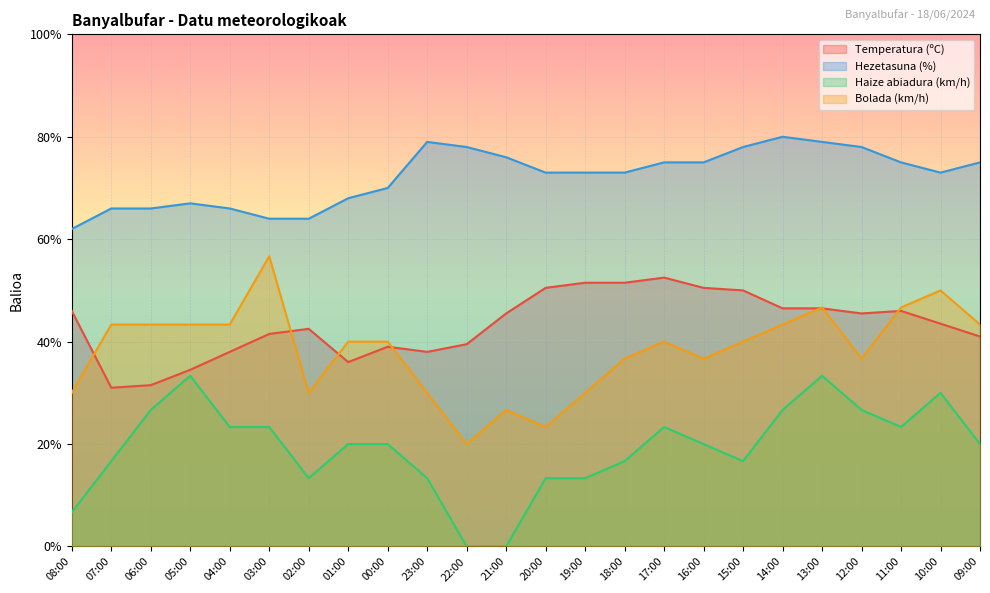

What is the sum of all Hezetasuna (%) values?

1733.0